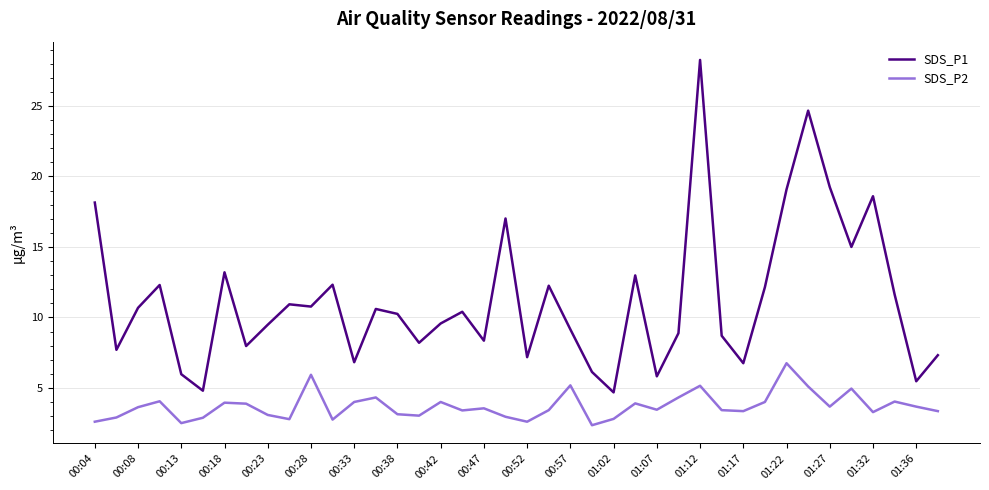

What is the smallest value displayed?

2.4